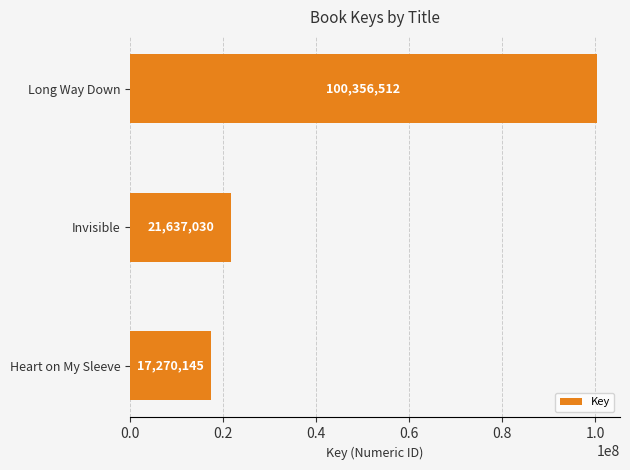

Reading top to bottom, transcribe all the data shown in this chart.

Long Way Down=100356512	Invisible=21637030	Heart on My Sleeve=17270145